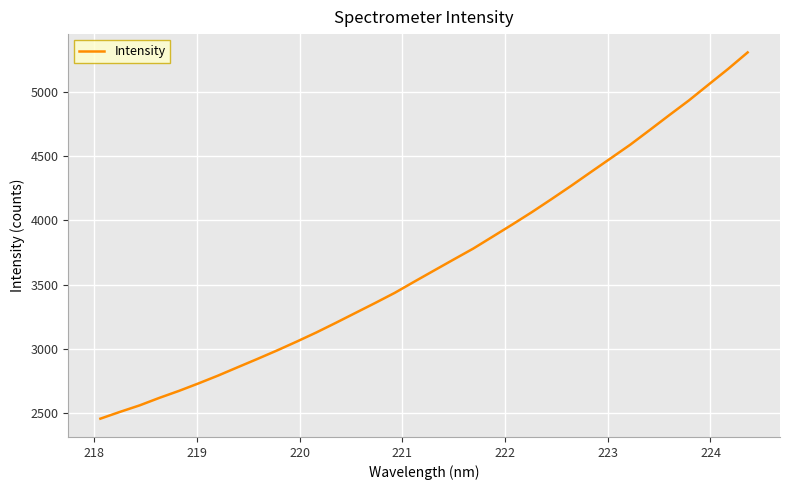

What is the difference between the second highest and minimum values?

2726.7